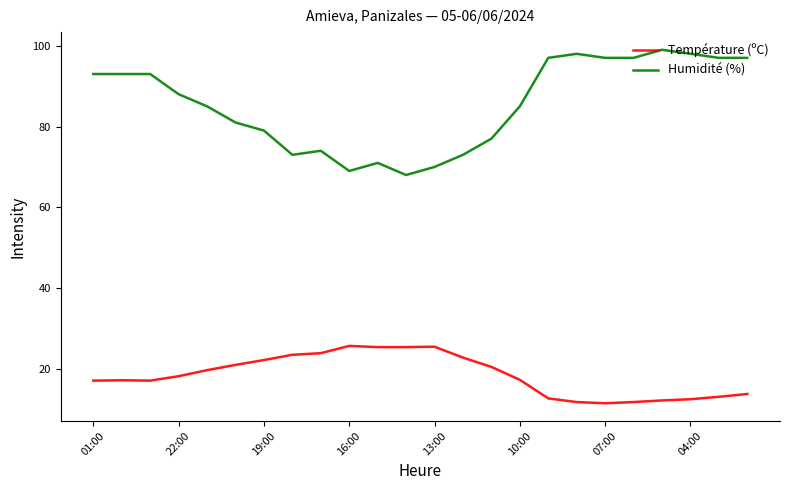

What is the minimum value for Température (ºC)?

11.5